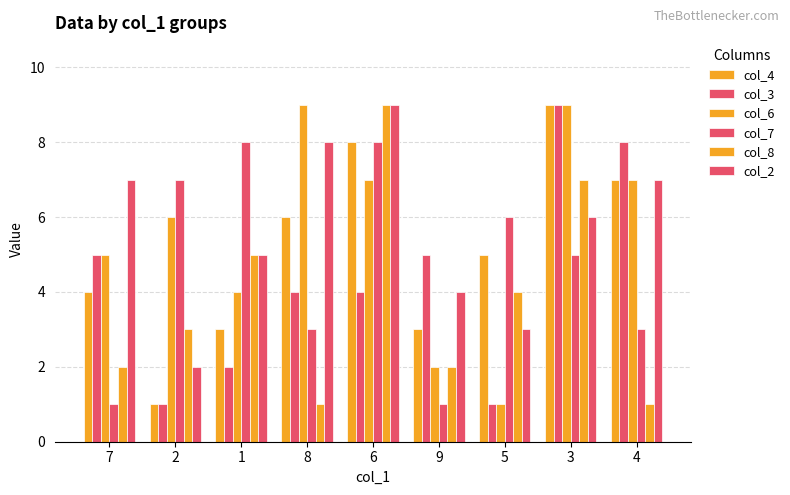

What is the minimum value shown in the chart?

1